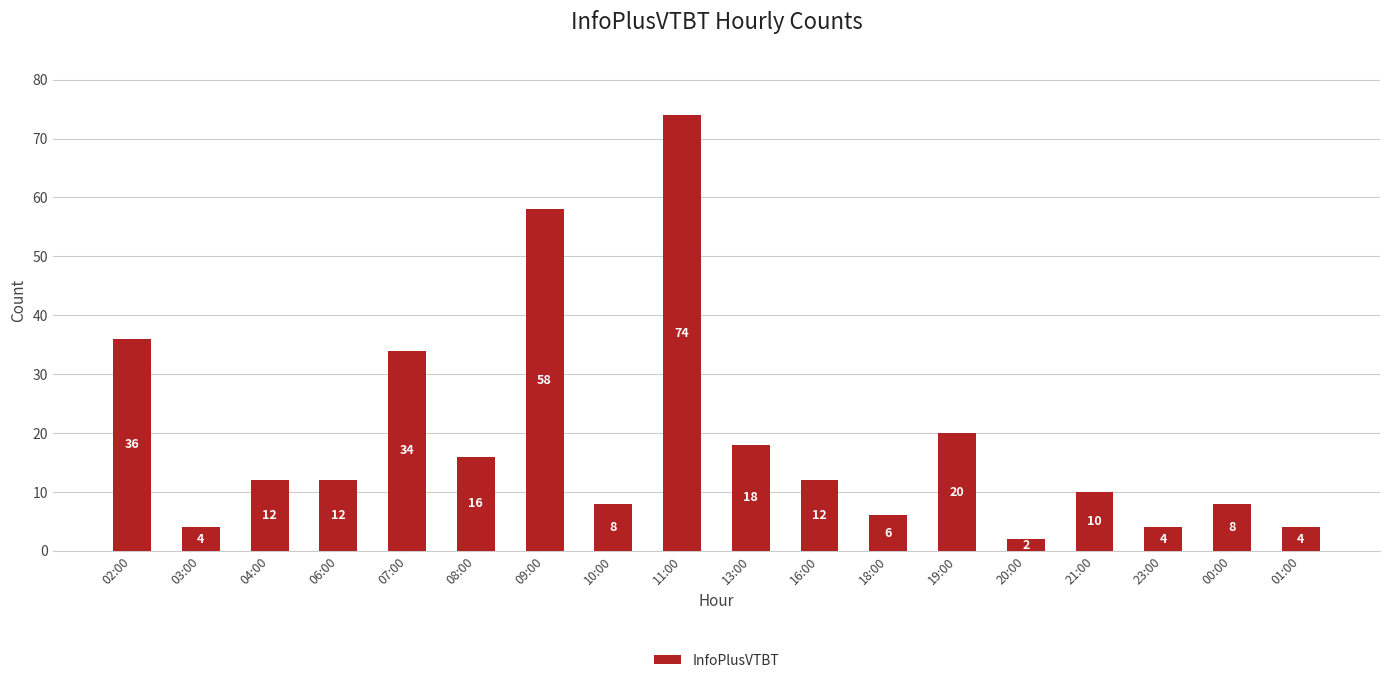

How many bars are there in total?

18